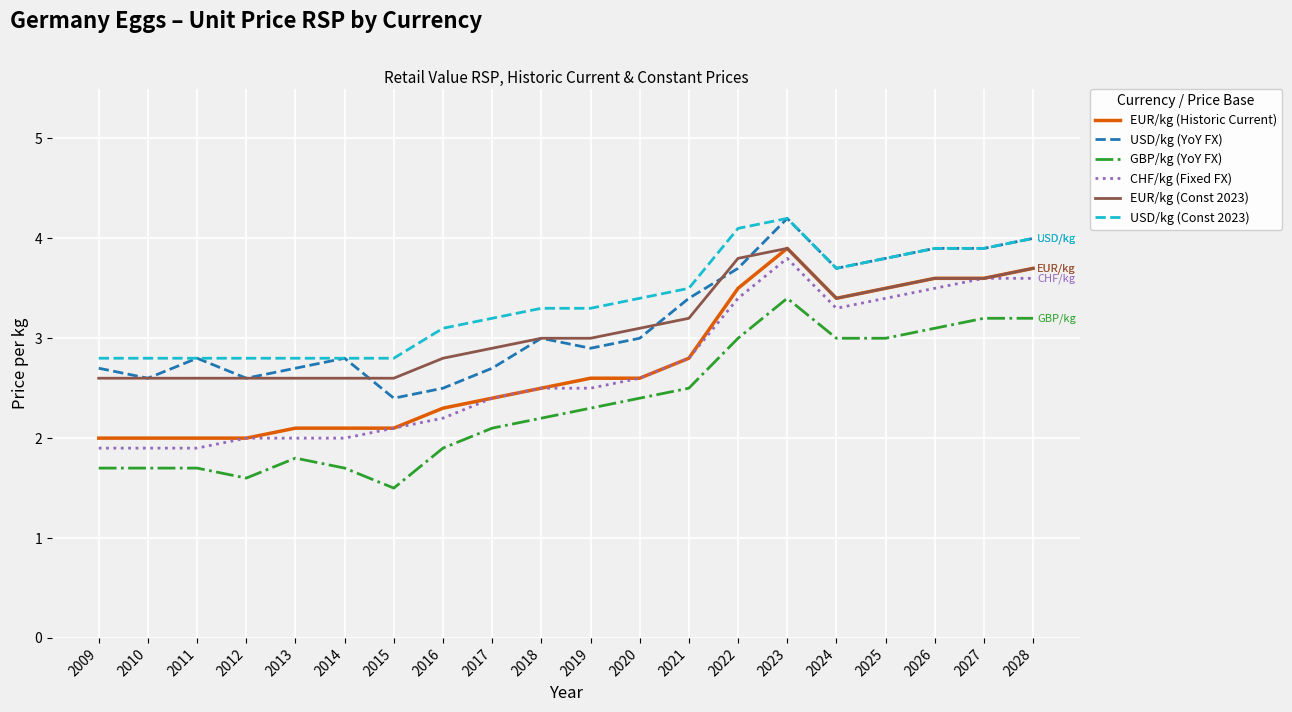

What are all the series names shown in the legend?

EUR/kg (Historic Current), USD/kg (YoY FX), GBP/kg (YoY FX), CHF/kg (Fixed FX), EUR/kg (Const 2023), USD/kg (Const 2023)